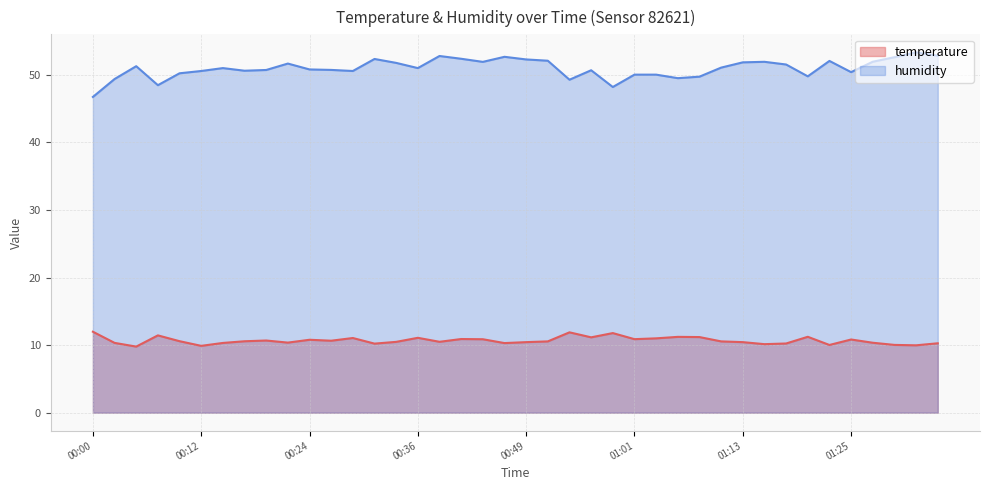

The value of humidity at 00:49 is 52.3. True or false?

True